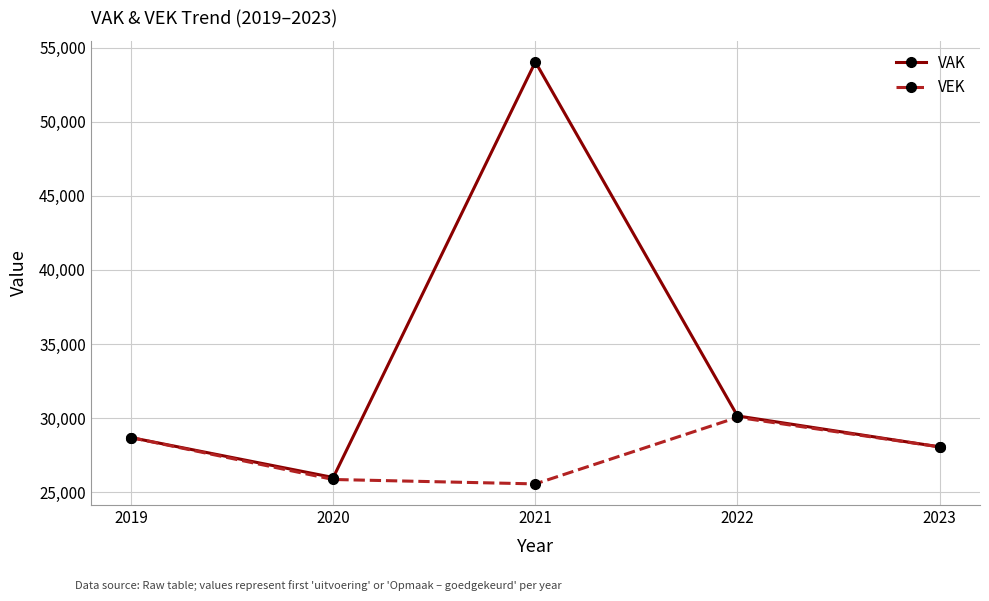

Rank the series at 2021 from highest to lowest value.

VAK, VEK